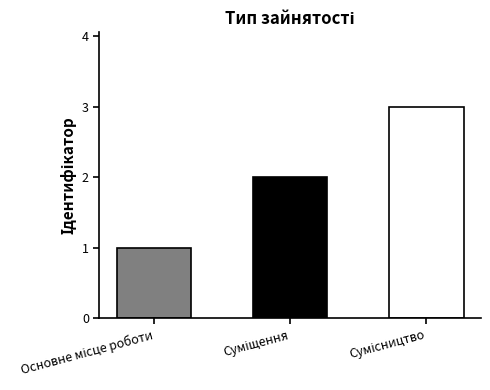

What is the value of the 2nd bar from the left?

2